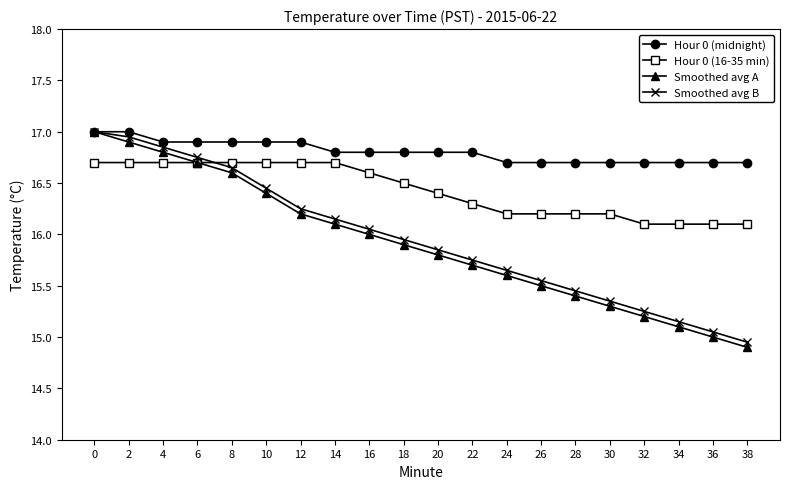

True or false: Hour 0 (16-35 min) and Hour 0 (midnight) cross at least once.

False